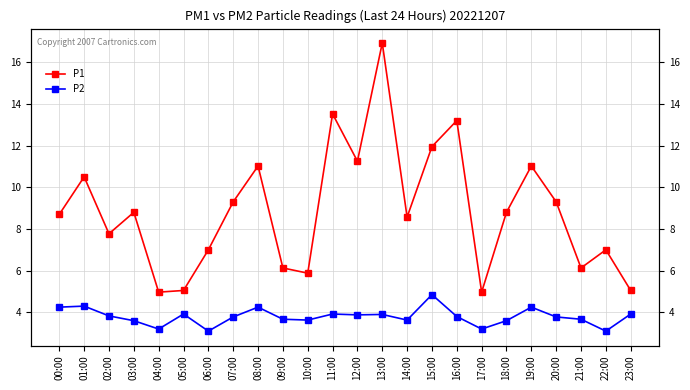

At which category does P2 reach its first local valley?

04:00